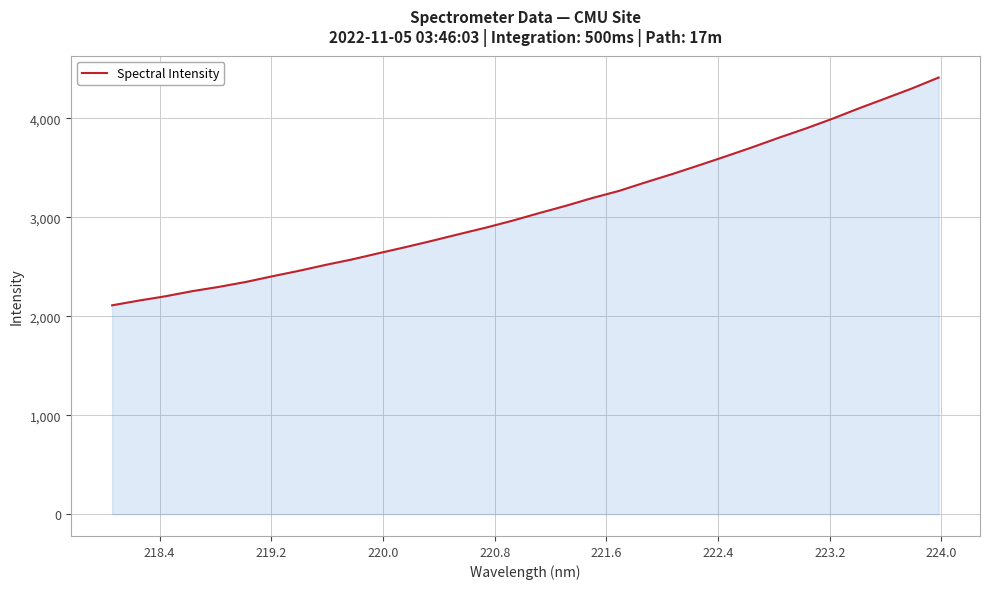

What is the difference between the maximum and minimum values?

2301.3